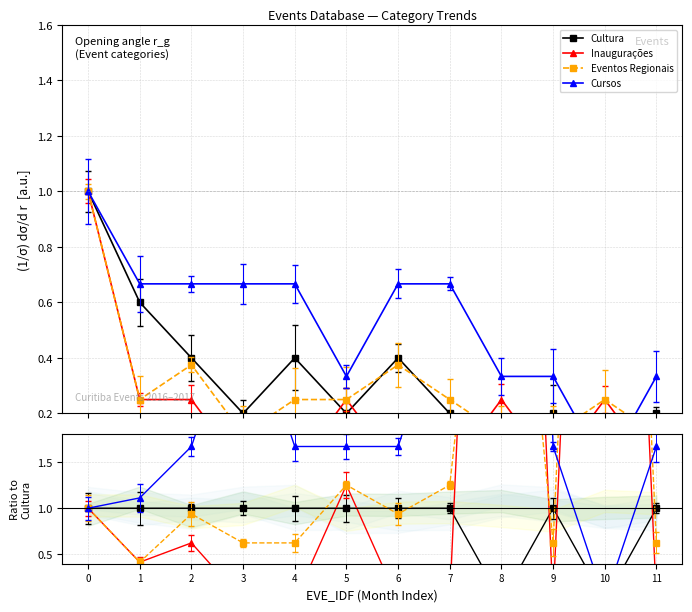

Which series has the largest total across all categories?

Cursos